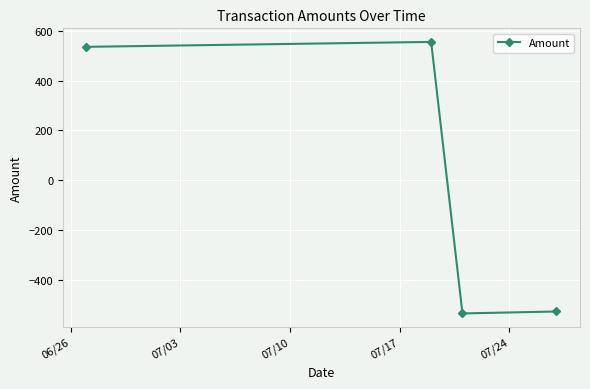

How many values are above zero?

2